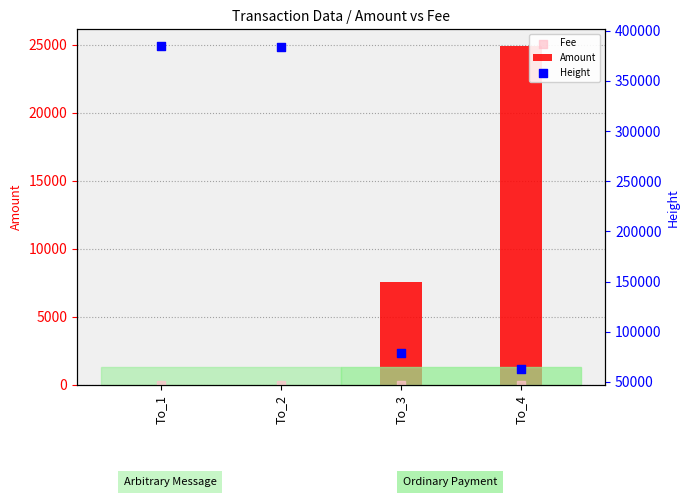

At how many categories does at least one series exceed 66654?

3